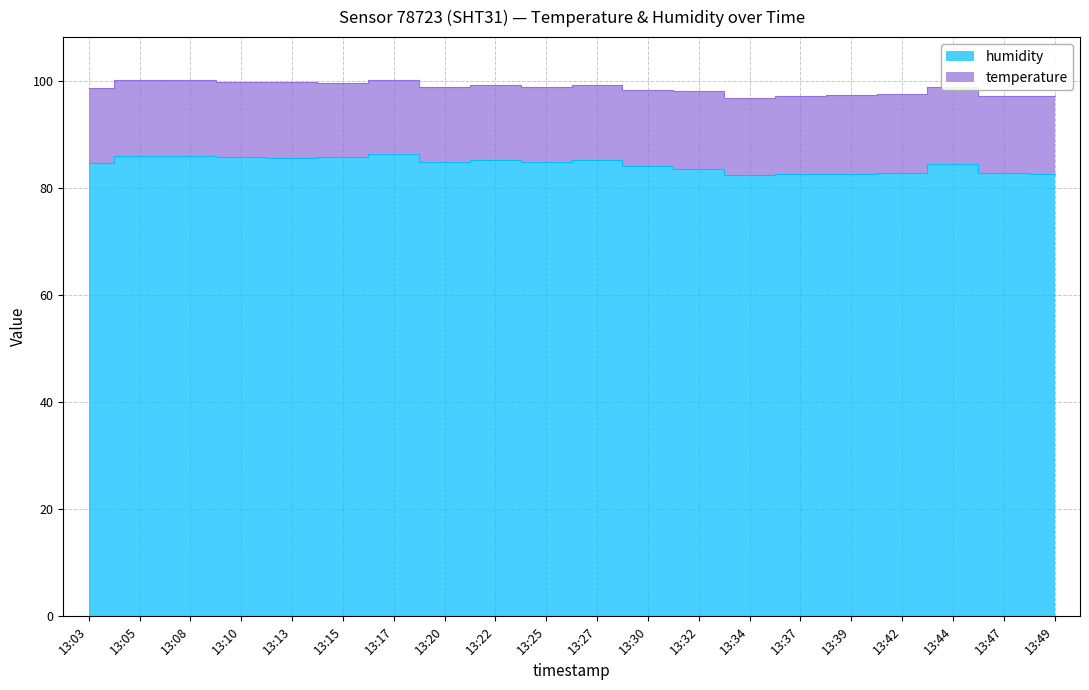

What is the average value?

84.4